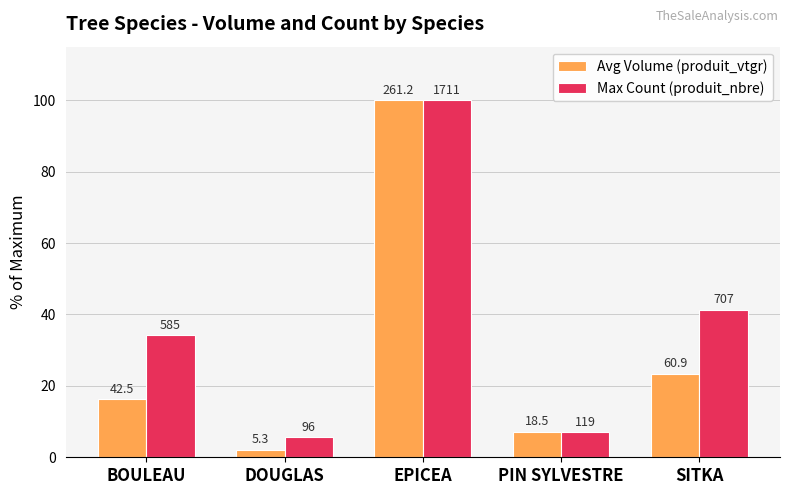

What is the approximate value of Avg Volume (produit_vtgr) at BOULEAU?

16.3